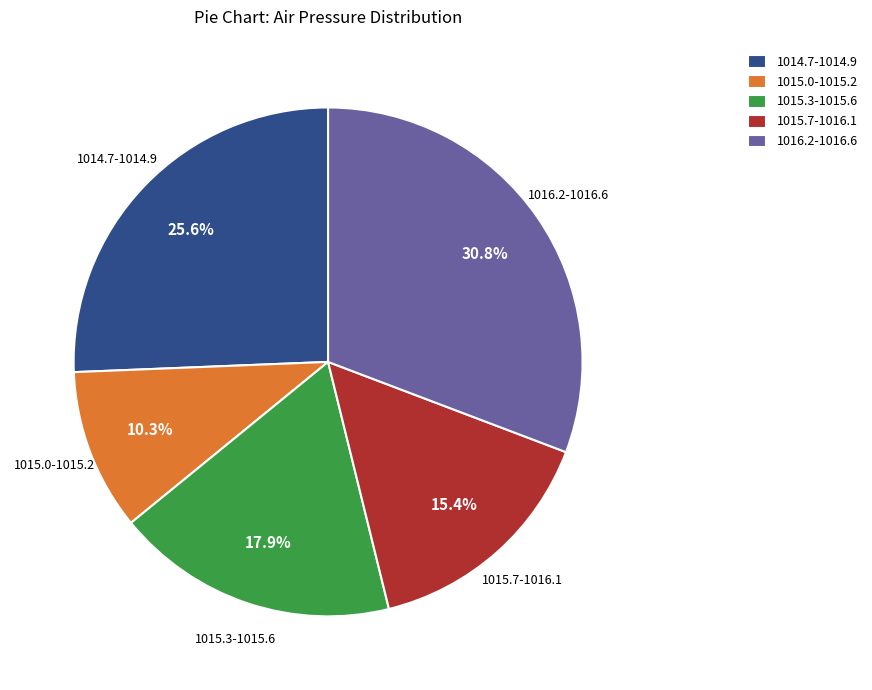

Which category has the smallest portion of the pie?

1015.0-1015.2